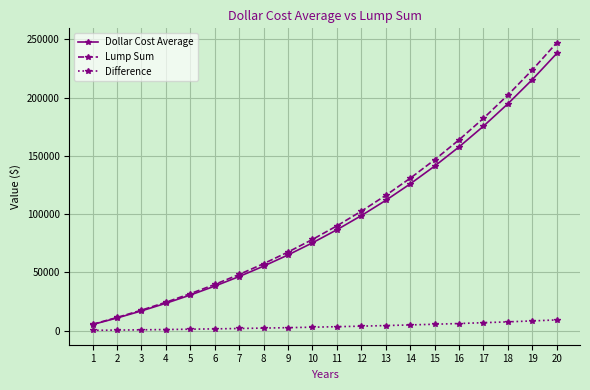

What are all the series names shown in the legend?

Dollar Cost Average, Lump Sum, Difference